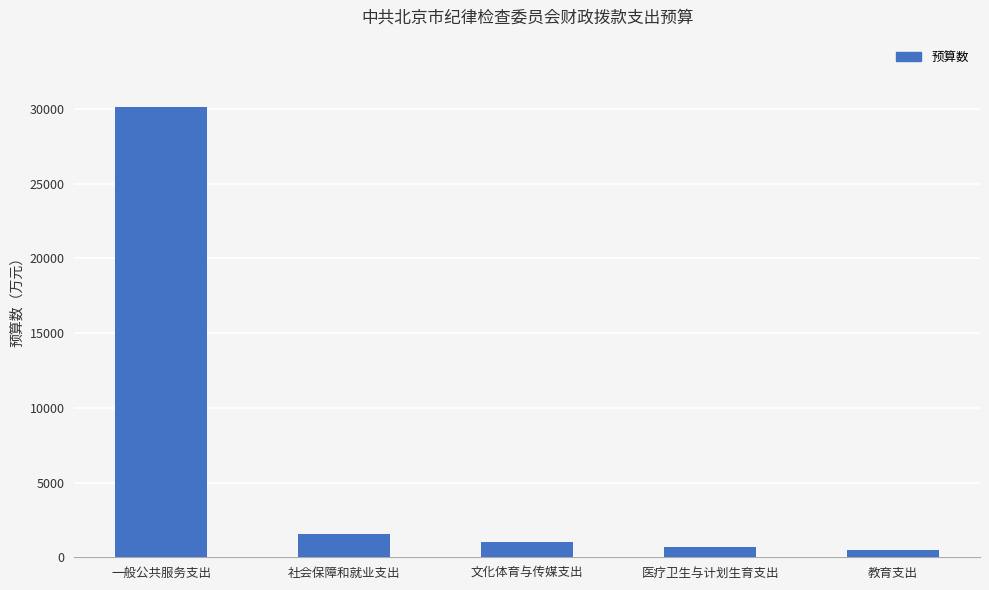

The chart shows a value of 43704.7 at 一般公共服务支出. True or false?

False